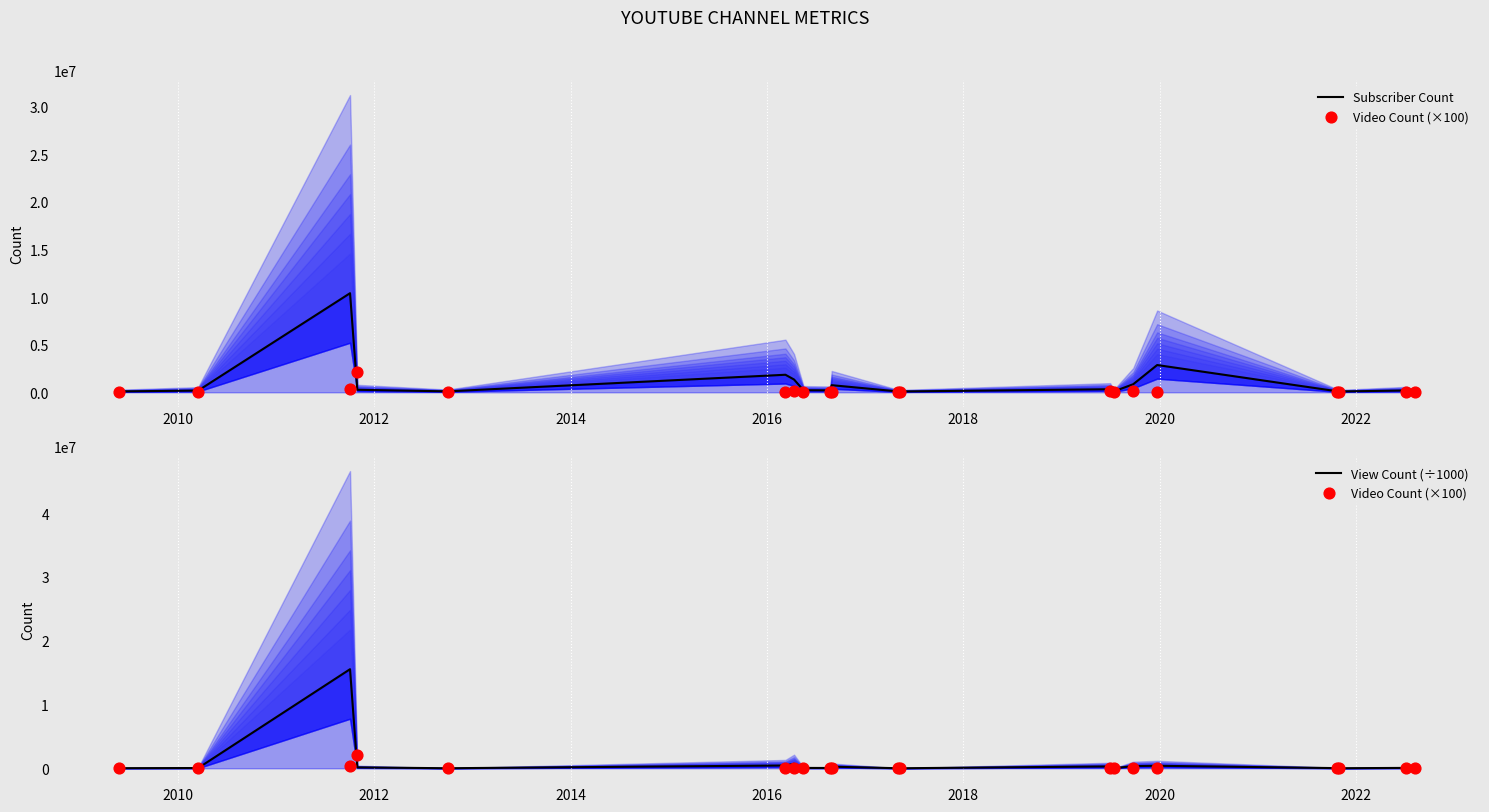

Which series contains the highest Y value?

View Count (÷1000)